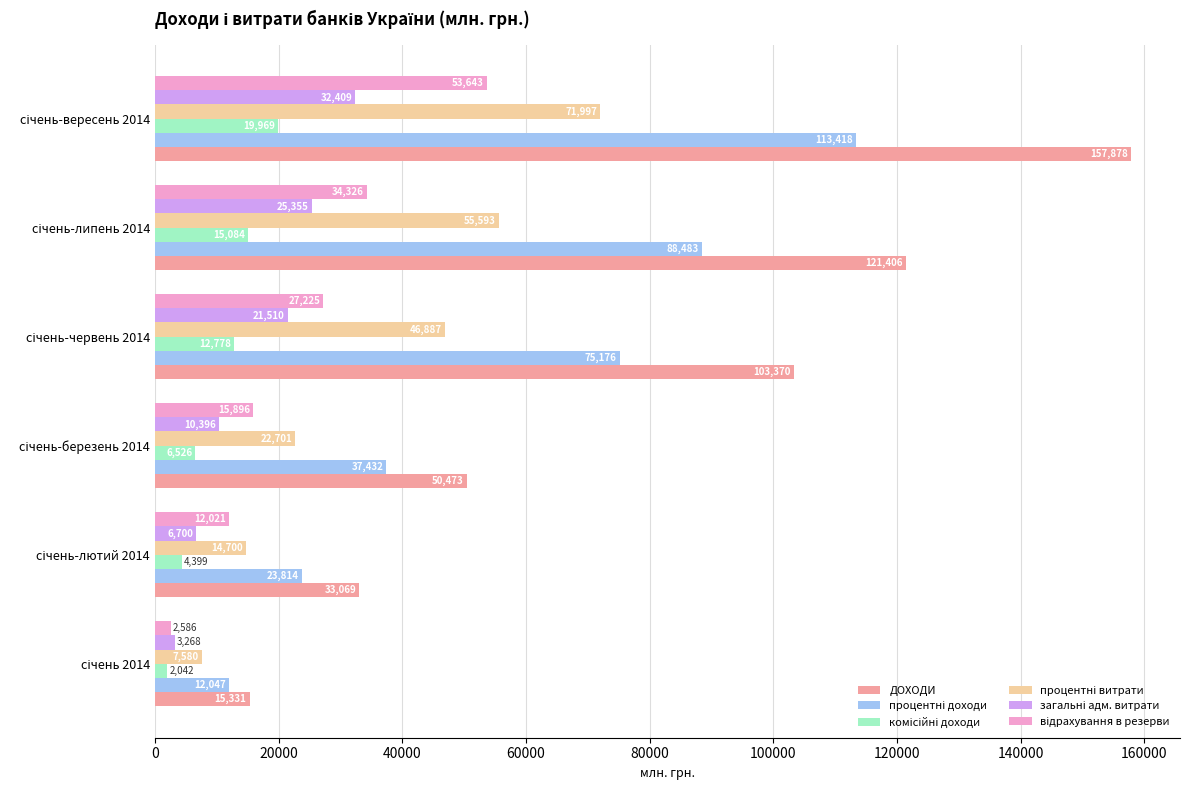

Which series has the largest total across all categories?

ДОХОДИ